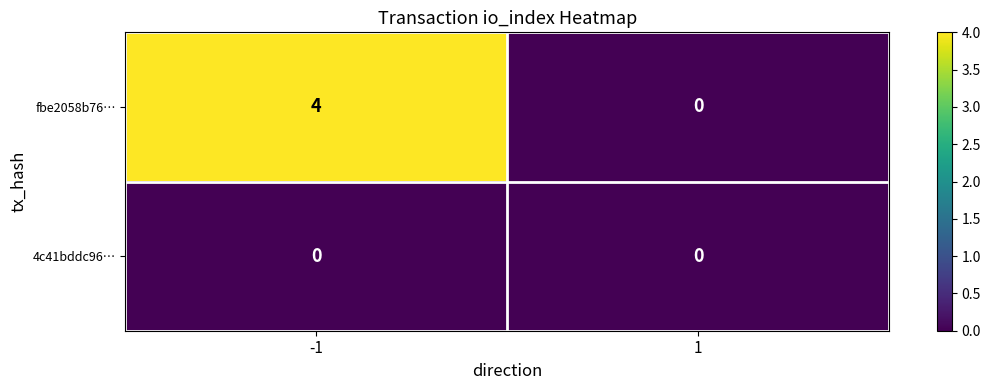

Rank the series by their maximum value, from lowest to highest.

4c41bddc96…, fbe2058b76…